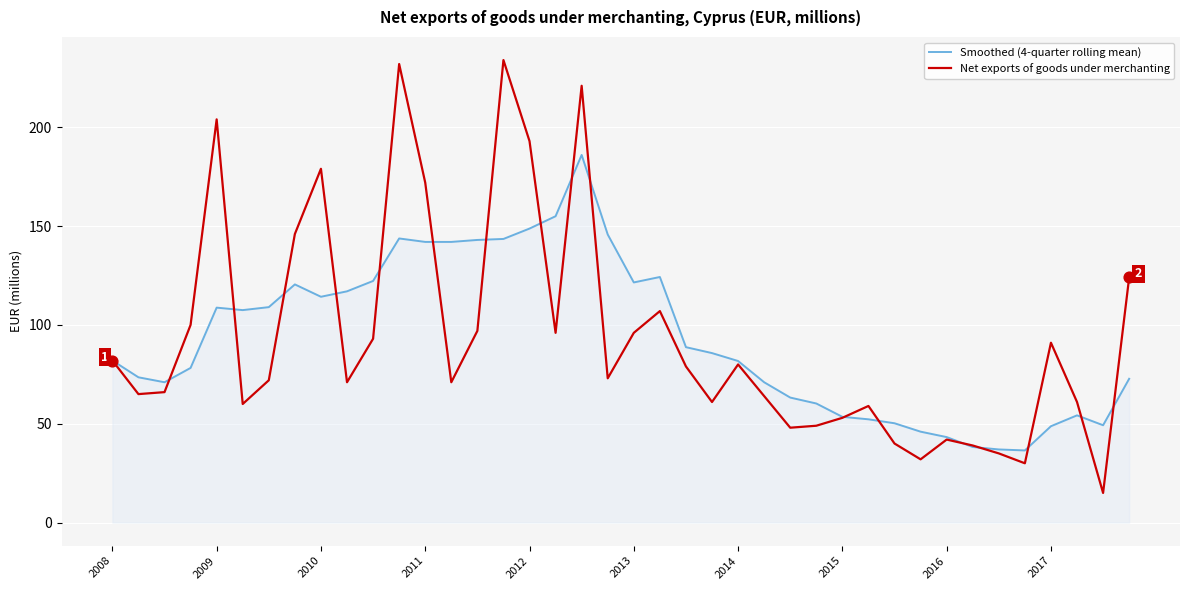

Which series has the widest spread of values?

Net exports of goods under merchanting